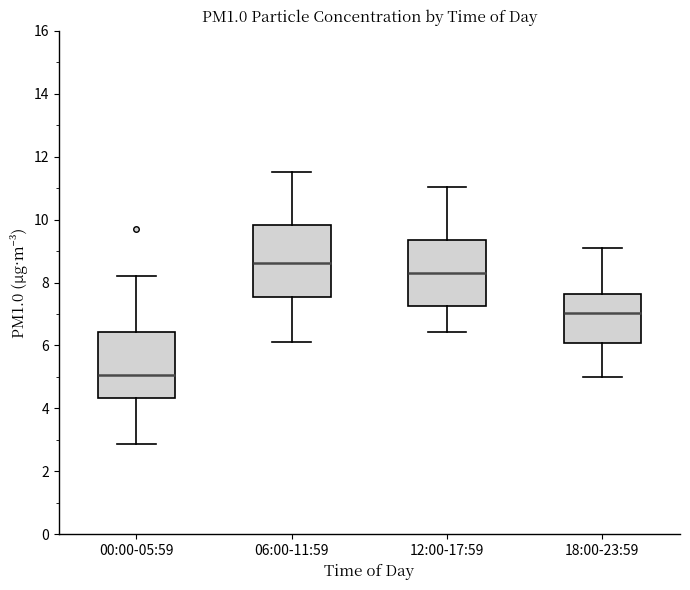

Reading left to right, read every box against the y-axis: the position of its median line, the range the box covers, and the ends of its whiskers. The values are not printed on the chart, so give them approximately, as read against the axis.

00:00-05:59: median 5.0, box 4.4 to 6.4, whiskers 2.8 to 8.2
06:00-11:59: median 8.6, box 7.6 to 9.8, whiskers 6.2 to 11.6
12:00-17:59: median 8.4, box 7.2 to 9.4, whiskers 6.4 to 11.0
18:00-23:59: median 7.0, box 6.0 to 7.6, whiskers 5.0 to 9.2